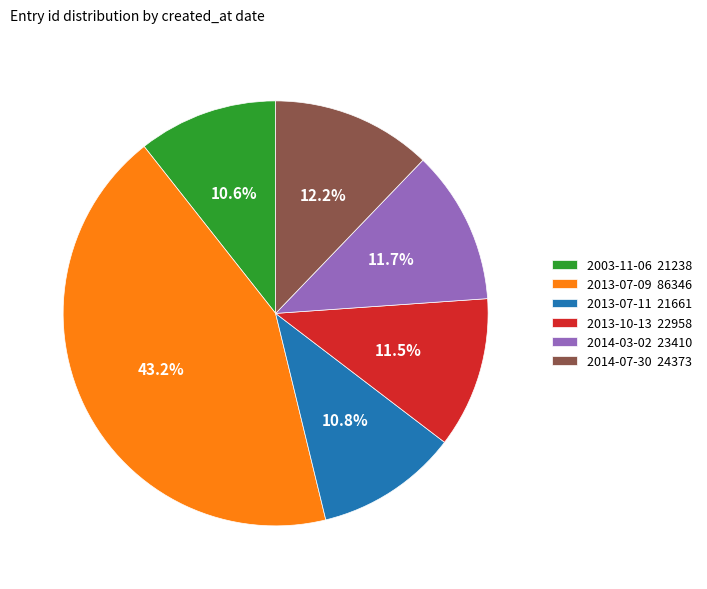

Does 2003-11-06 21238 represent more than half of the total?

No